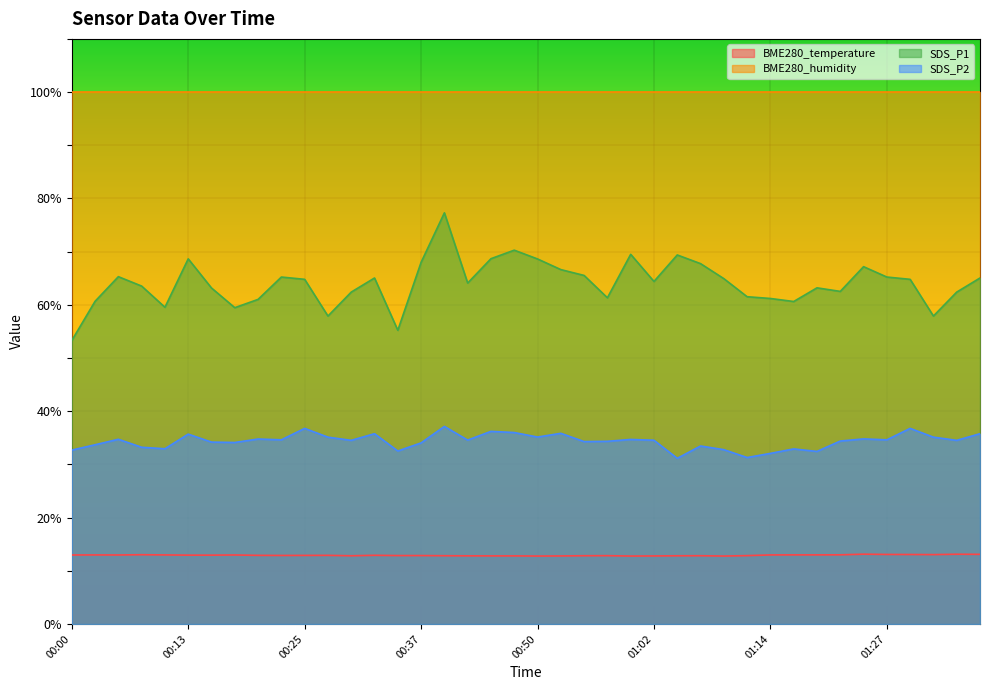

Which has a higher value, 01:25 or 00:37?

01:25